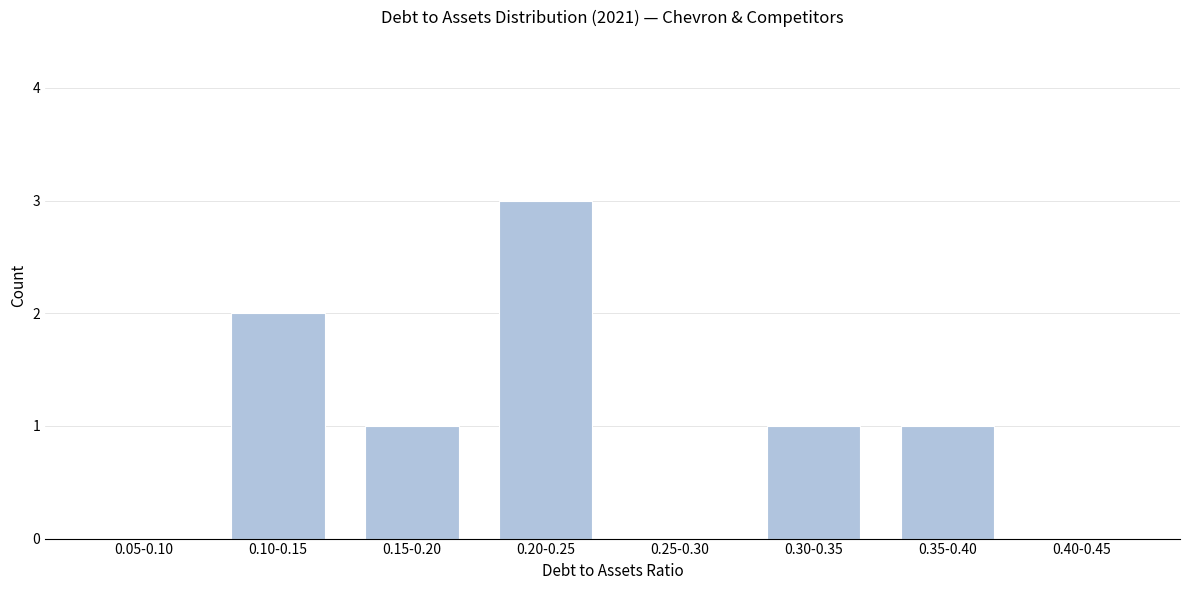

Reading right to left, extract all data points from this chart.

0.40-0.45=0	0.35-0.40=1	0.30-0.35=1	0.25-0.30=0	0.20-0.25=3	0.15-0.20=1	0.10-0.15=2	0.05-0.10=0